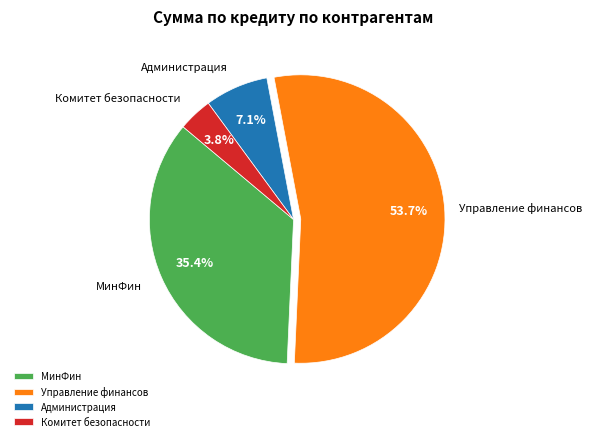

Between МинФин and Комитет безопасности, which is larger?

МинФин